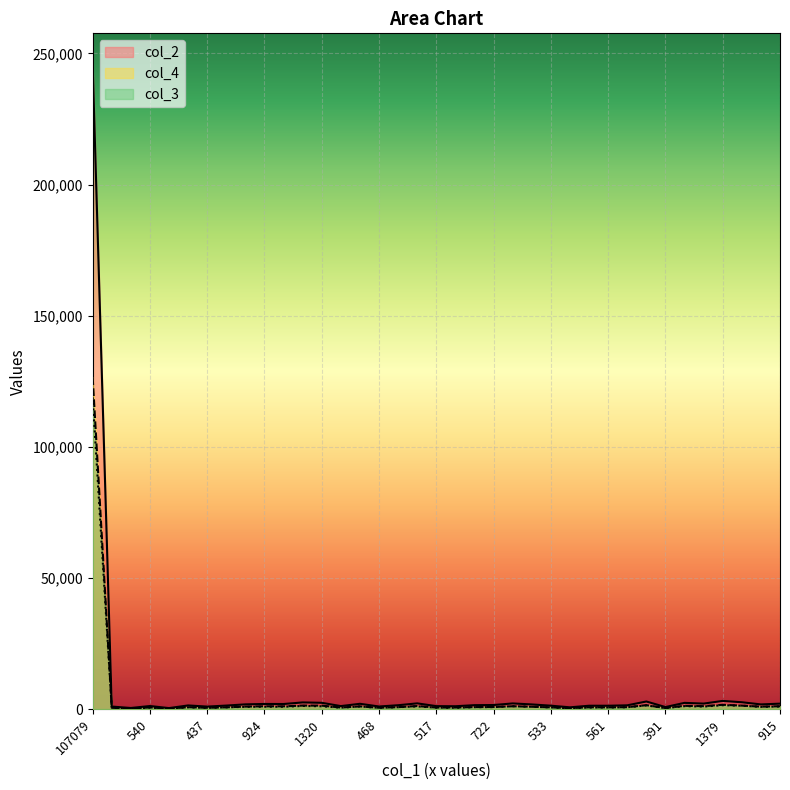

What is the value of the col_2 point at the 25th from the left?

1298